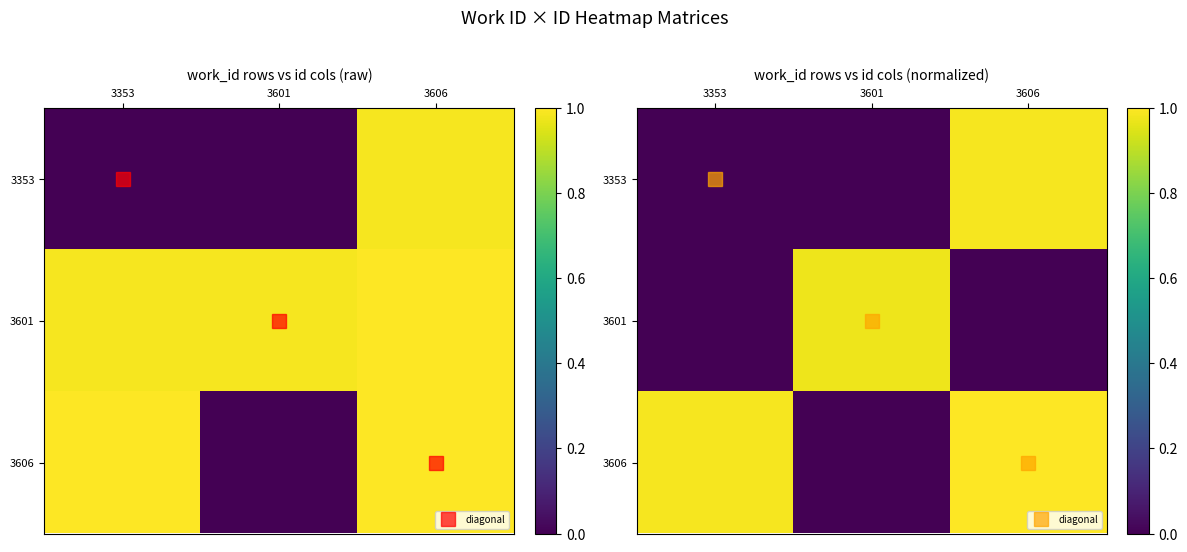

The 3353 series shows 0.0 at 3353. True or false?

True